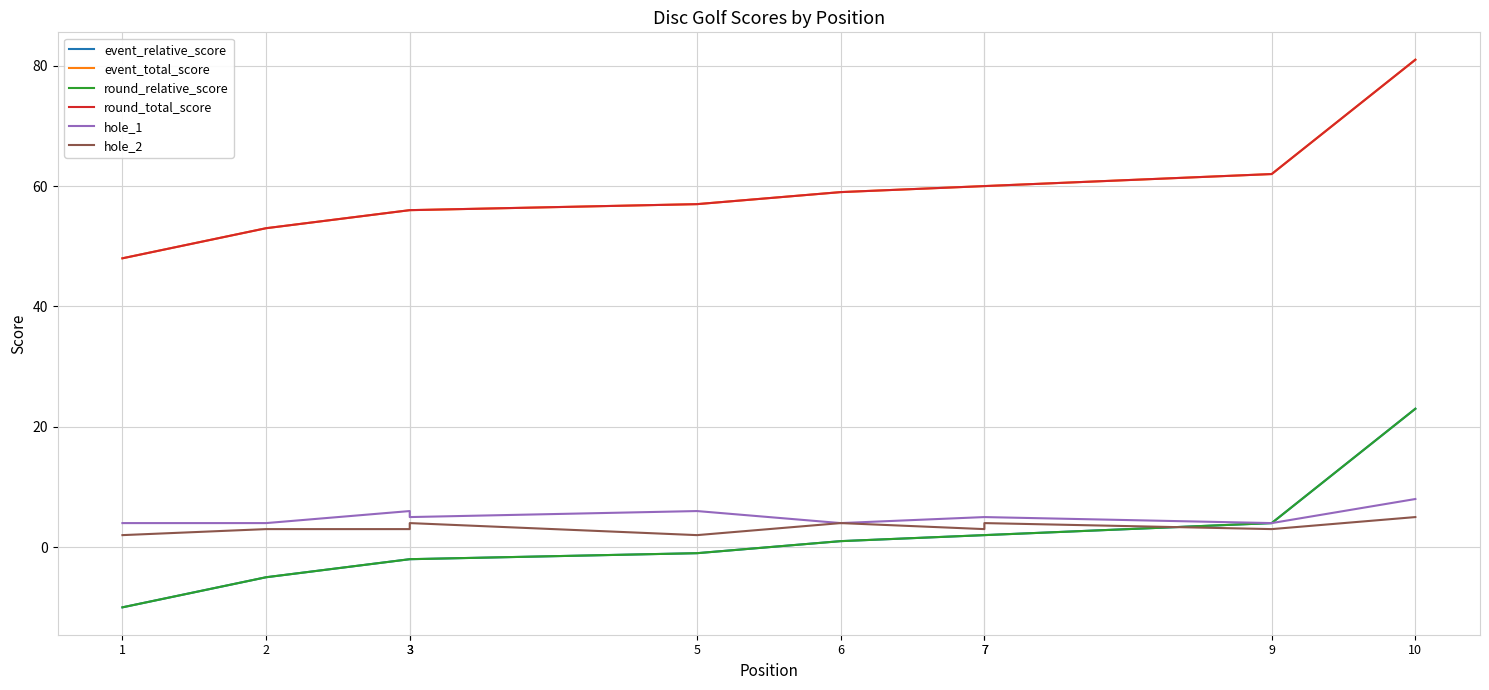

Between 6 and 9, which series saw the biggest shift?

event_relative_score